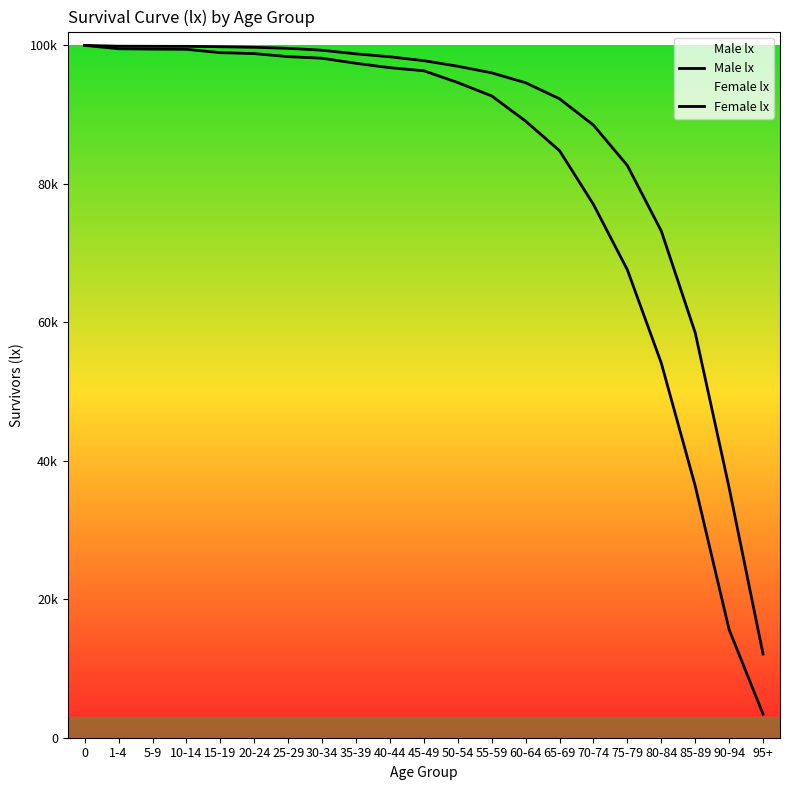

Is the value of Male lx at 15-19 greater than the value of Female lx at 60-64?

Yes